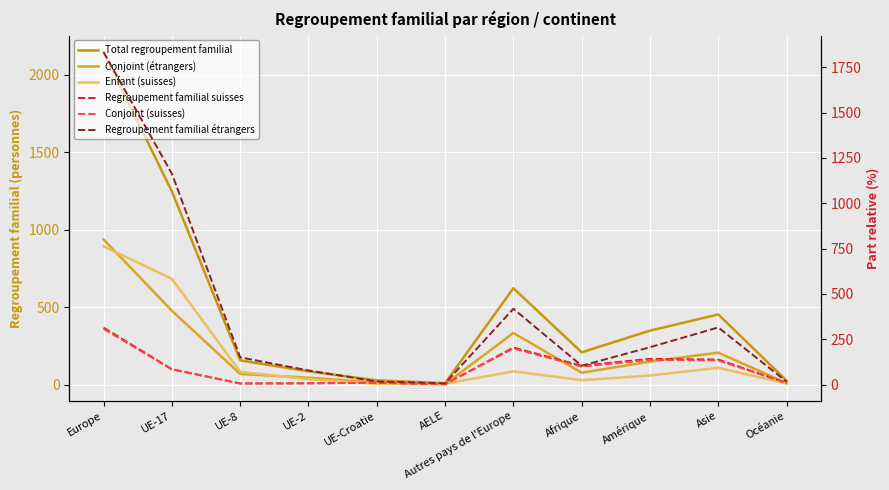

Which category has the highest value in the Conjoint (étrangers) series?

Europe